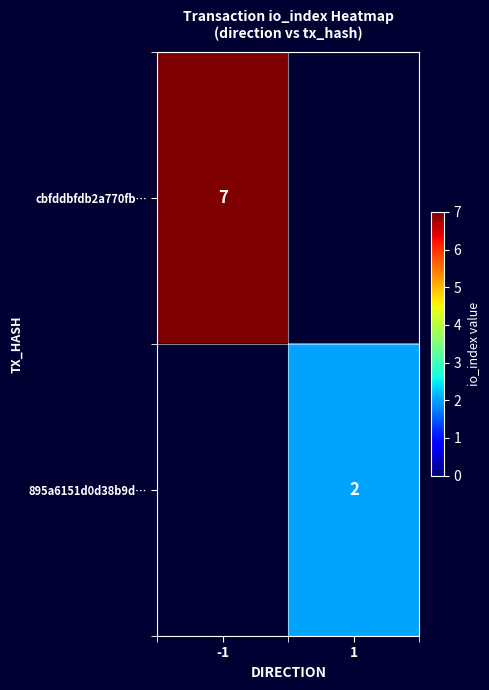

True or false: 895a6151d0d38b9d… has a value of 3 at 1.

False